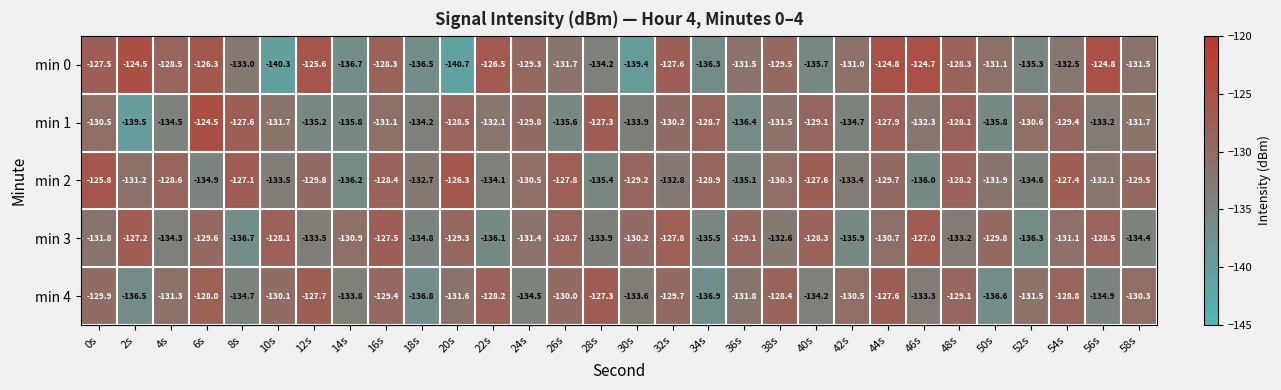

Rank the series at 8s from highest to lowest value.

min 2, min 1, min 0, min 4, min 3